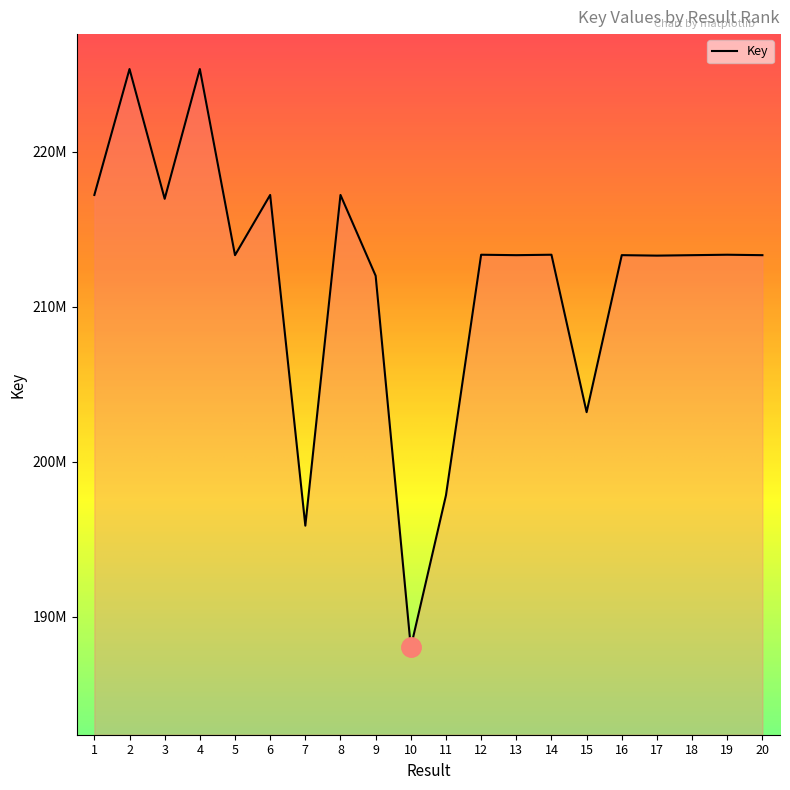

Does the chart display data point markers on the line(s)?

No